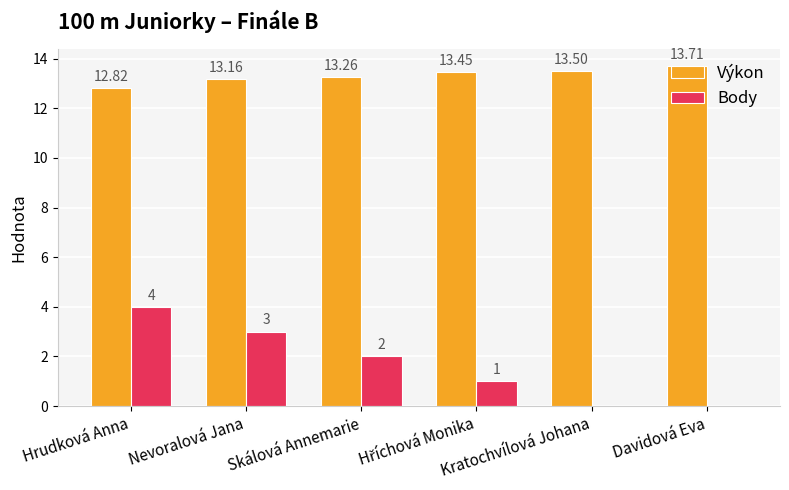

What are all the series names shown in the legend?

Výkon, Body